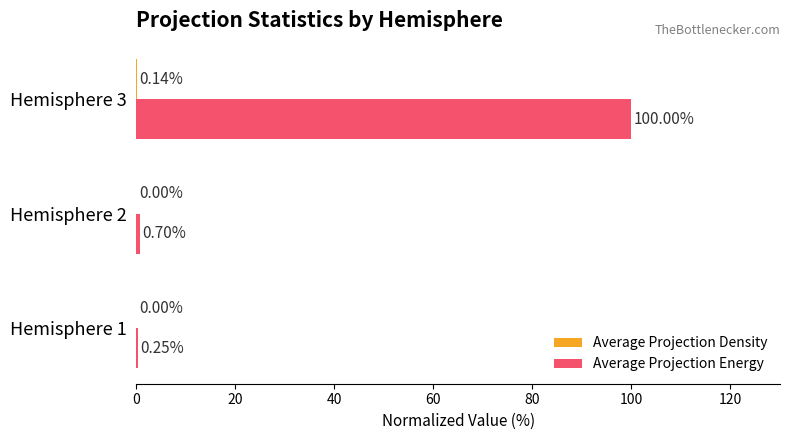

At which label is Average Projection Energy closest to 50?

Hemisphere 2